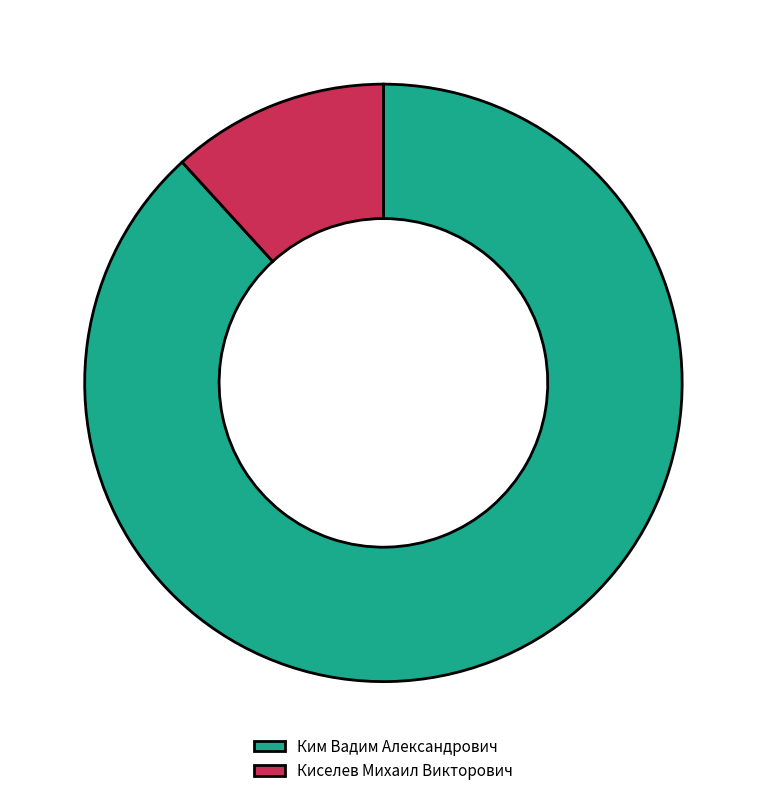

True or false: Ким Вадим Александрович accounts for 88% of the total.

True